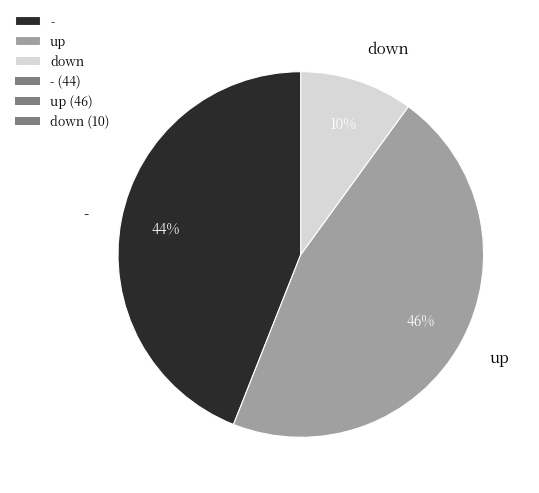

Which category has the biggest portion of the pie?

up